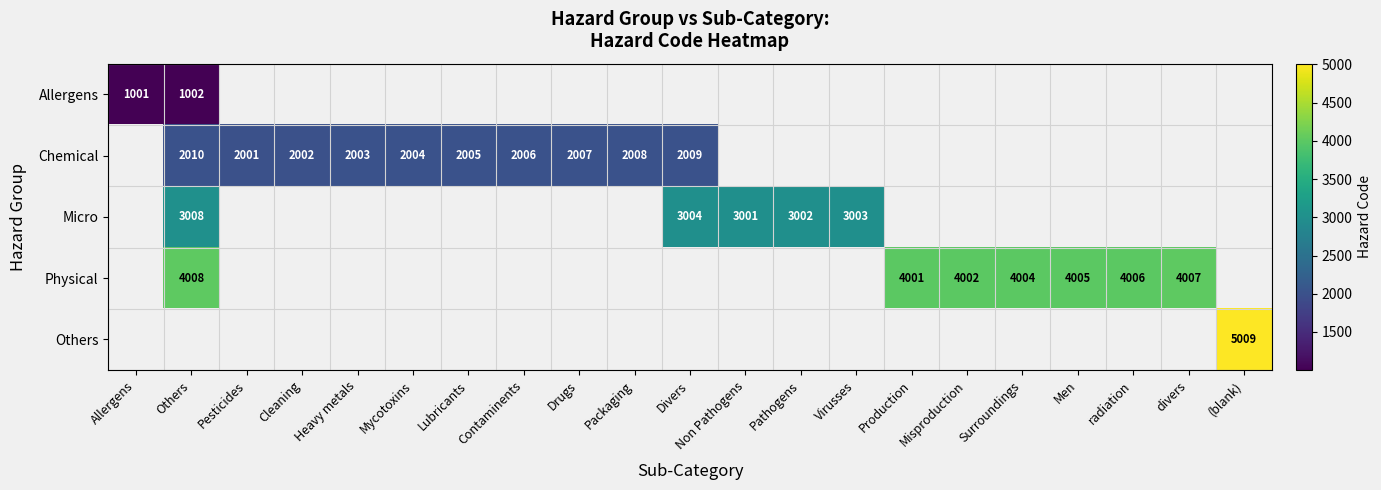

At which category does the chart reach its peak across all series?

(blank)